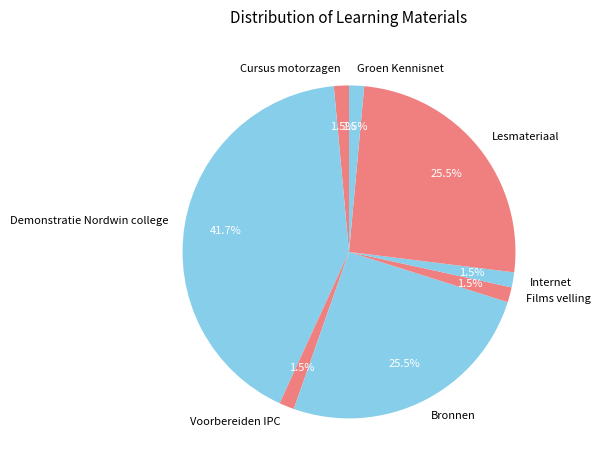

Which has a higher value, Demonstratie Nordwin college or Voorbereiden IPC?

Demonstratie Nordwin college